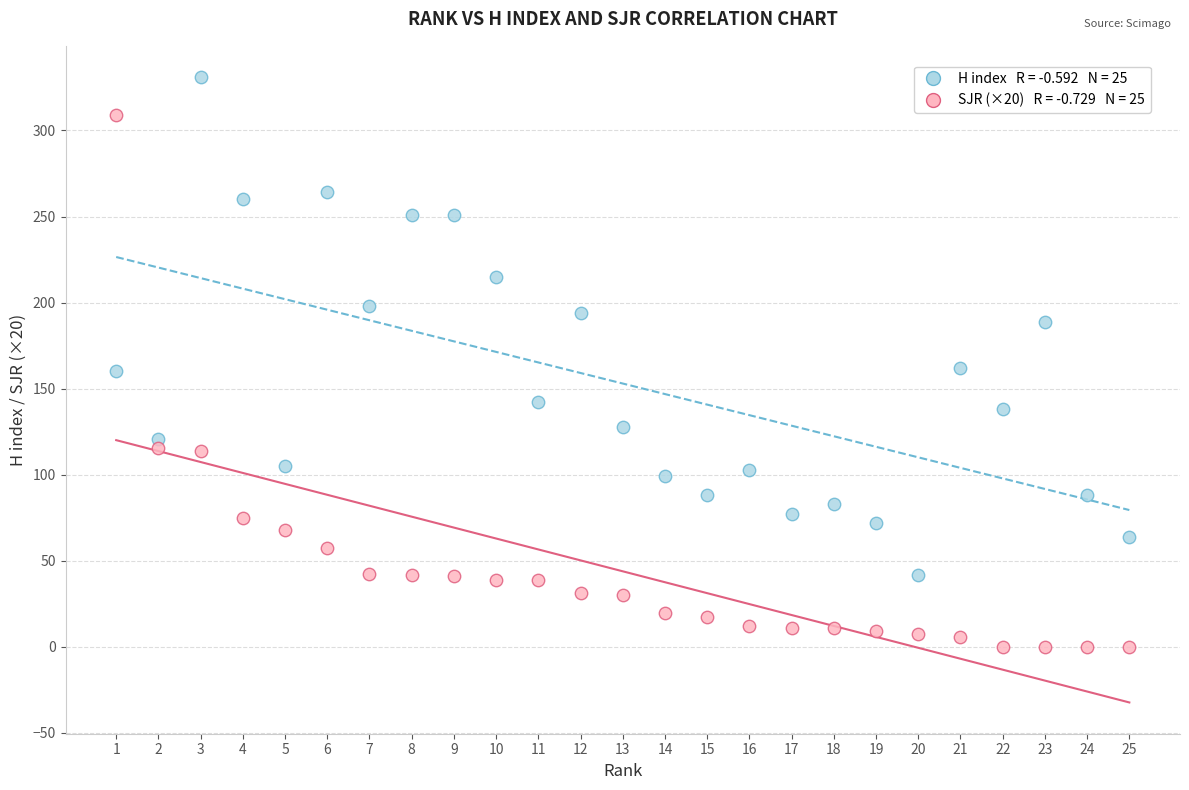

Across all data points, what is the range of X values (max minus min)?

24.0